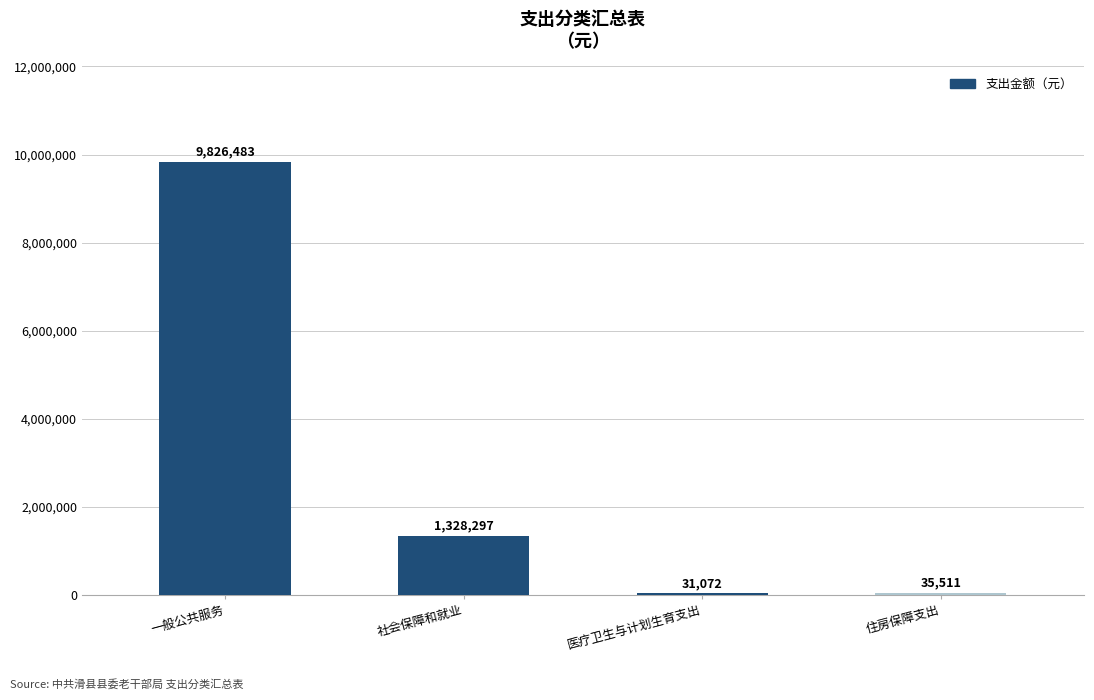

The chart shows a value of 9826483 at 一般公共服务. True or false?

True